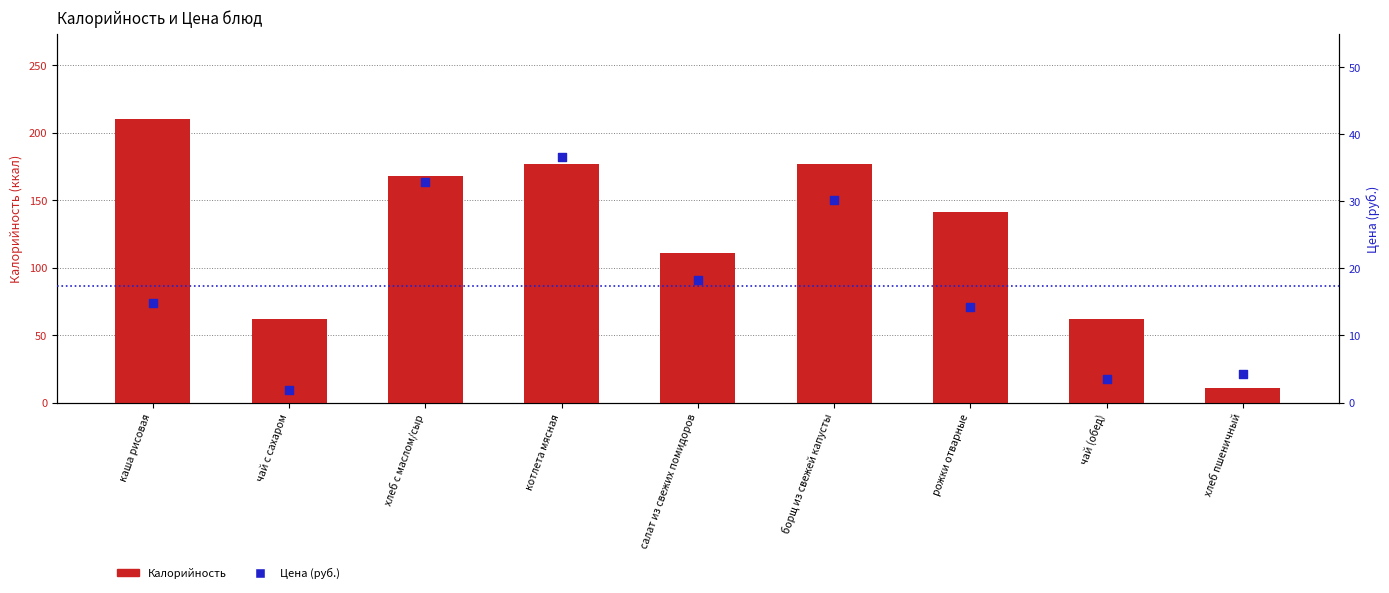

Is the value of Цена (руб.) at хлеб с маслом/сыр greater than the value of Калорийность at чай с сахаром?

No